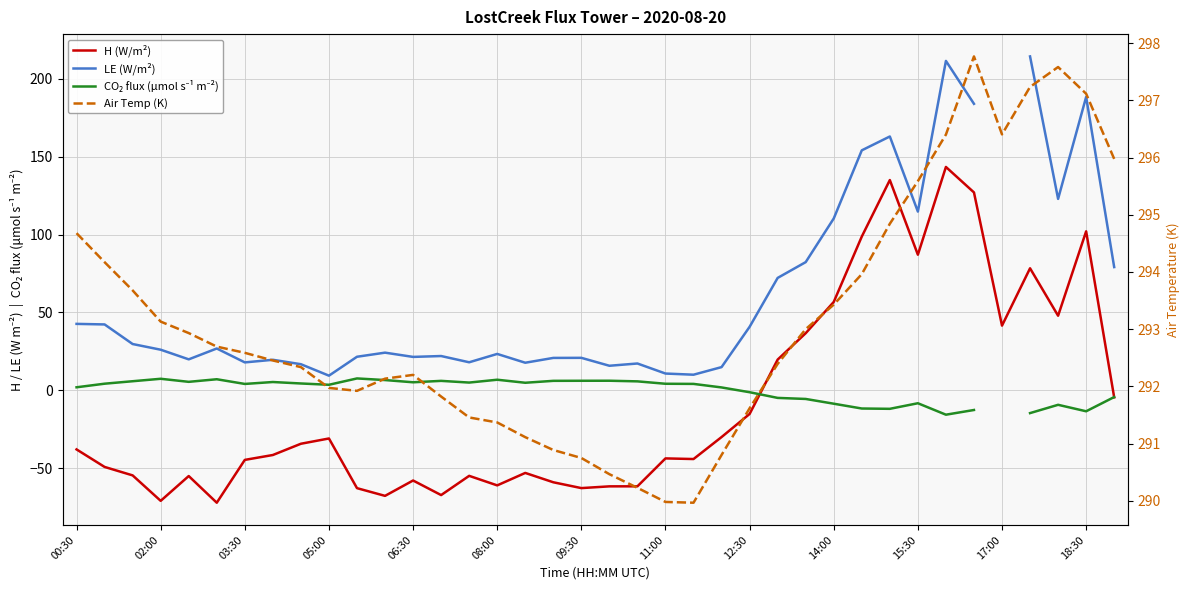

Which series has the largest range (max minus min)?

H (W/m²)